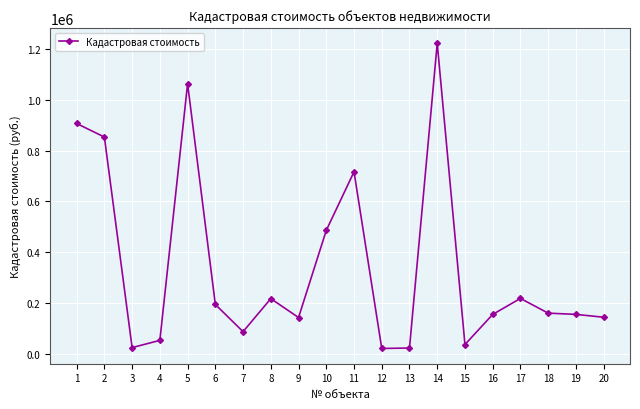

What is the change in value from 2 to 19?

-698292.2